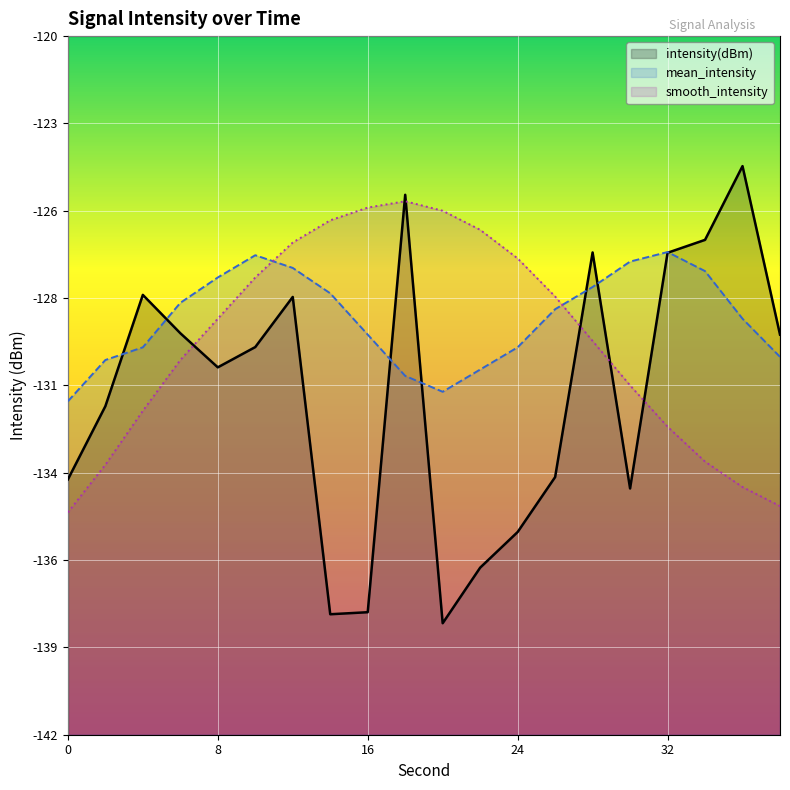

What is the value of the smooth_intensity point at the 3rd from the left?

-131.8